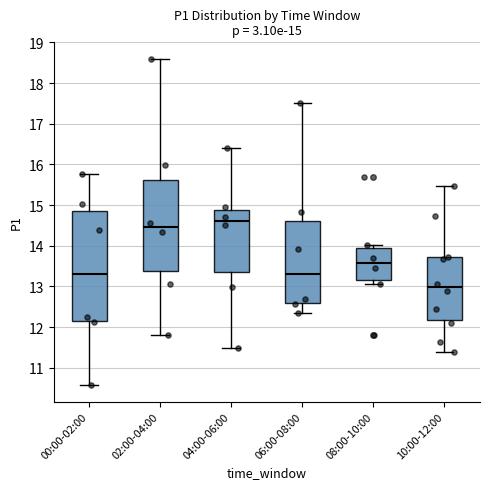

Which box is the tallest, from its lower edge to its upper edge?

00:00-02:00